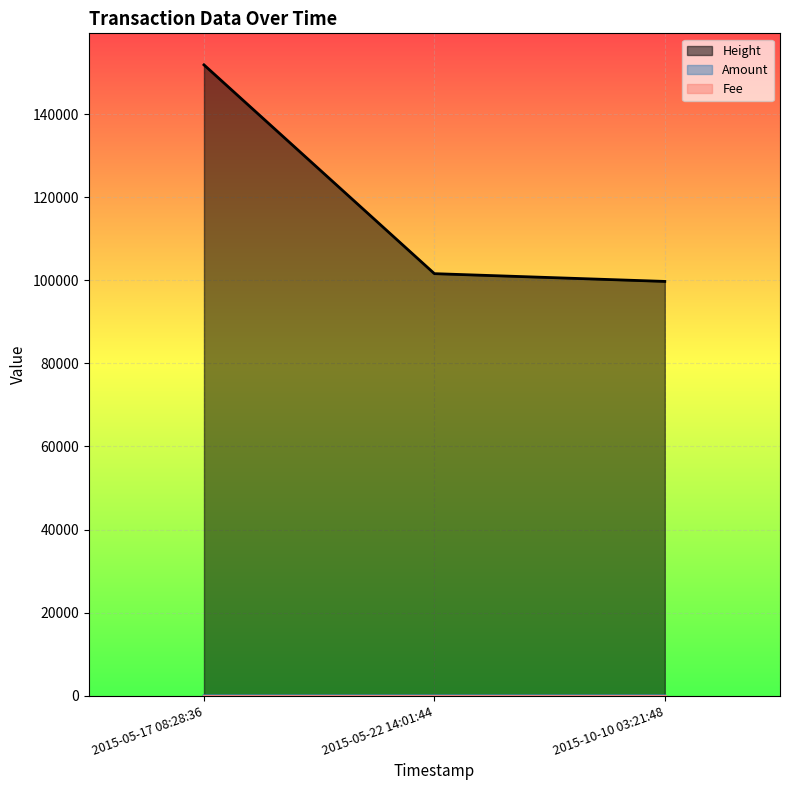

What is the maximum value for Amount?

3